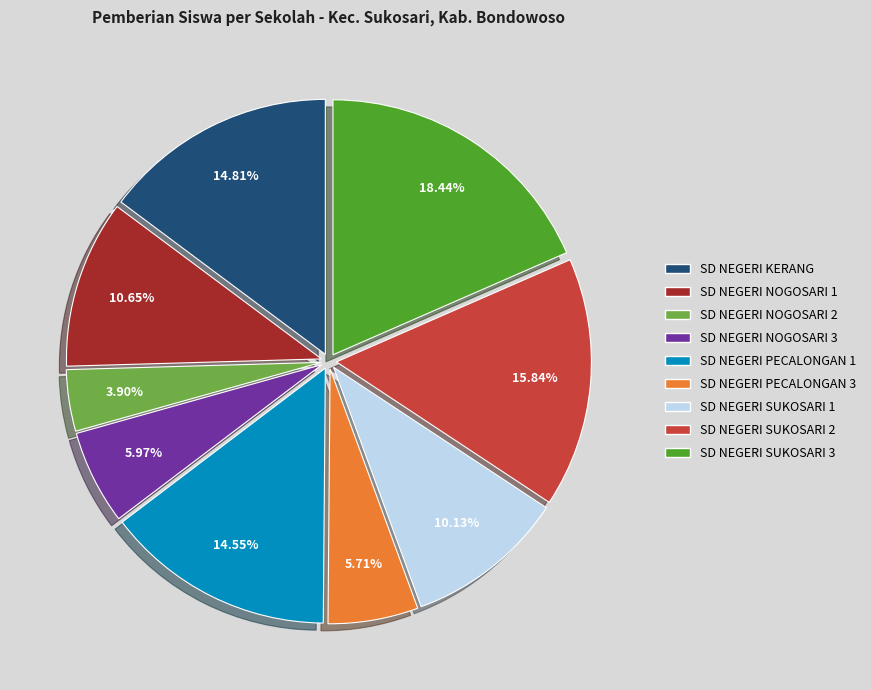

Is it true that SD NEGERI NOGOSARI 3 is 1% of the pie?

False